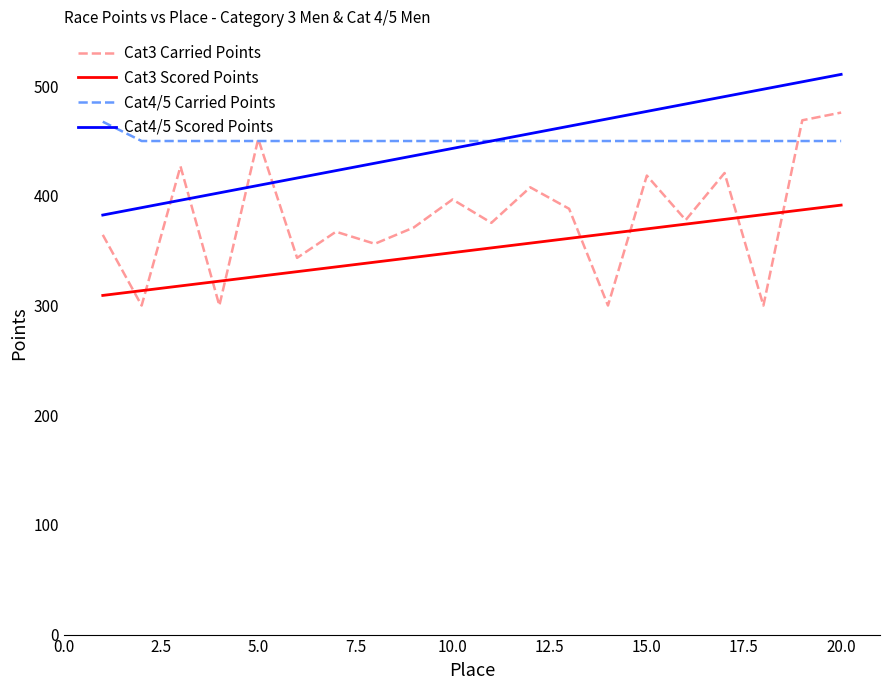

Which series has the widest spread of values?

Cat3 Carried Points